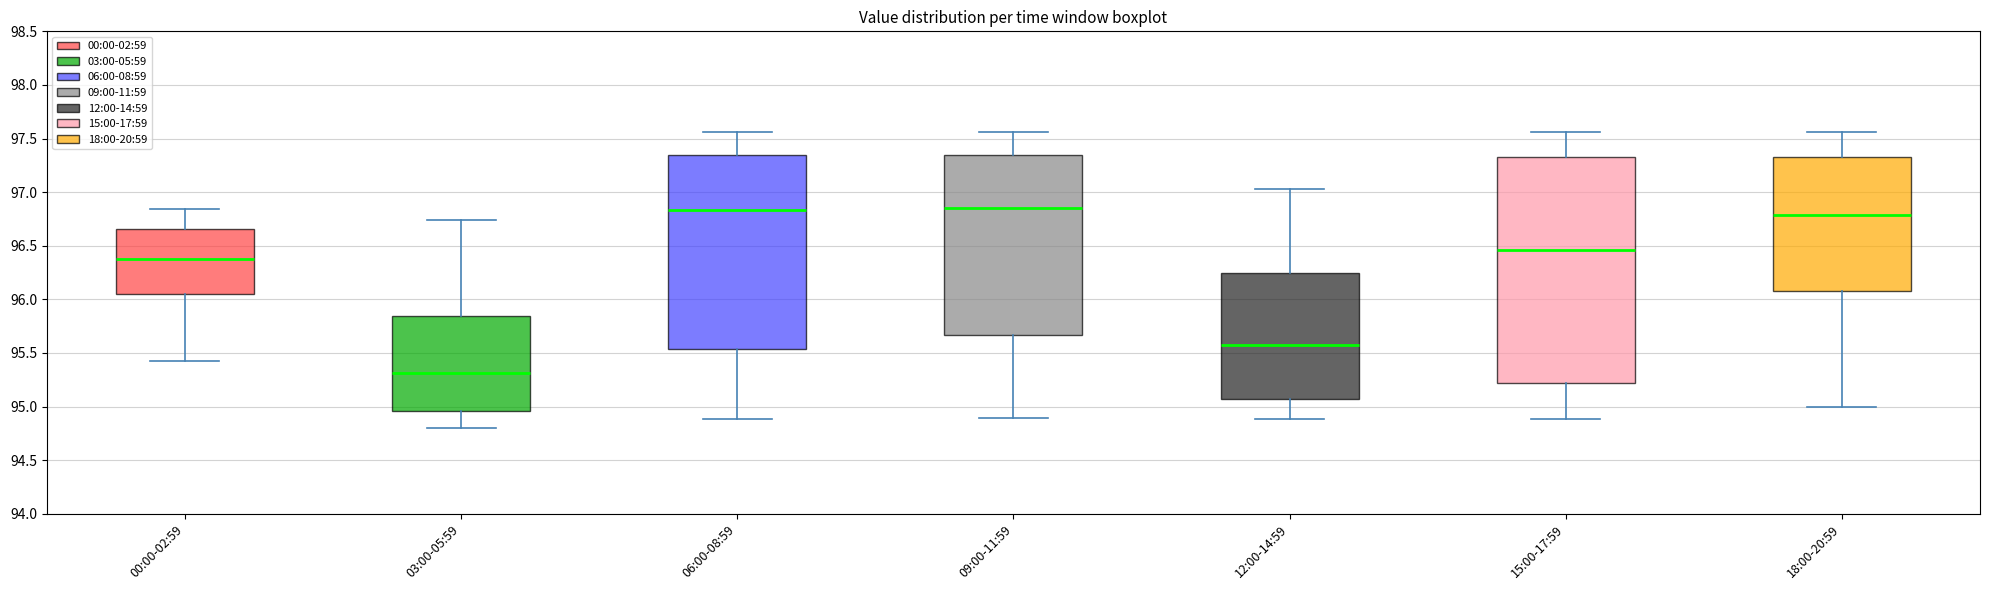

Comparing the boxes themselves (not the whiskers), which one is the tallest?

15:00-17:59